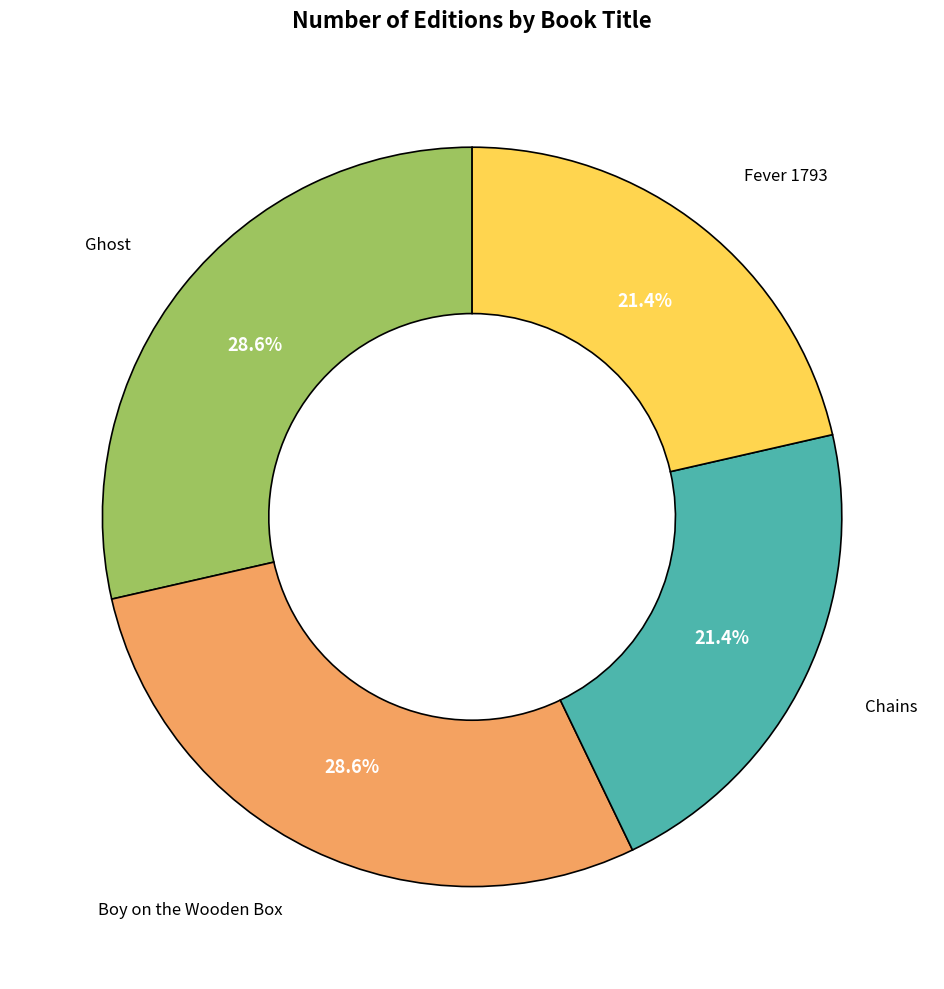

Is there any slice that represents more than half of the pie?

No